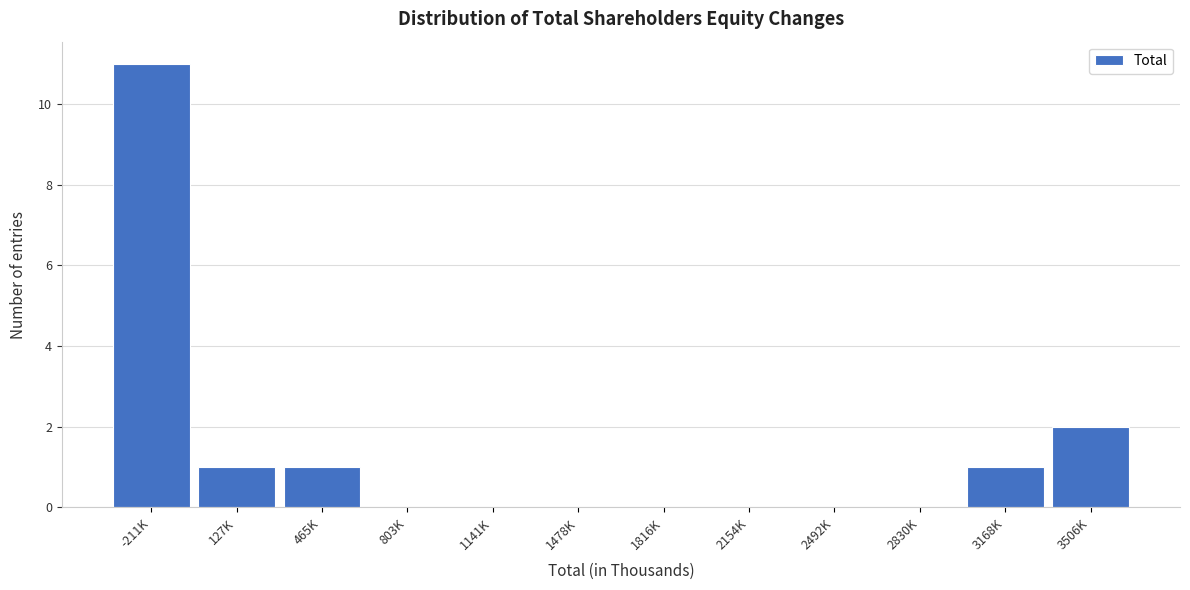

Reading left to right, extract all data points from this chart.

-211K=11	127K=1	465K=1	803K=0	1141K=0	1478K=0	1816K=0	2154K=0	2492K=0	2830K=0	3168K=1	3506K=2